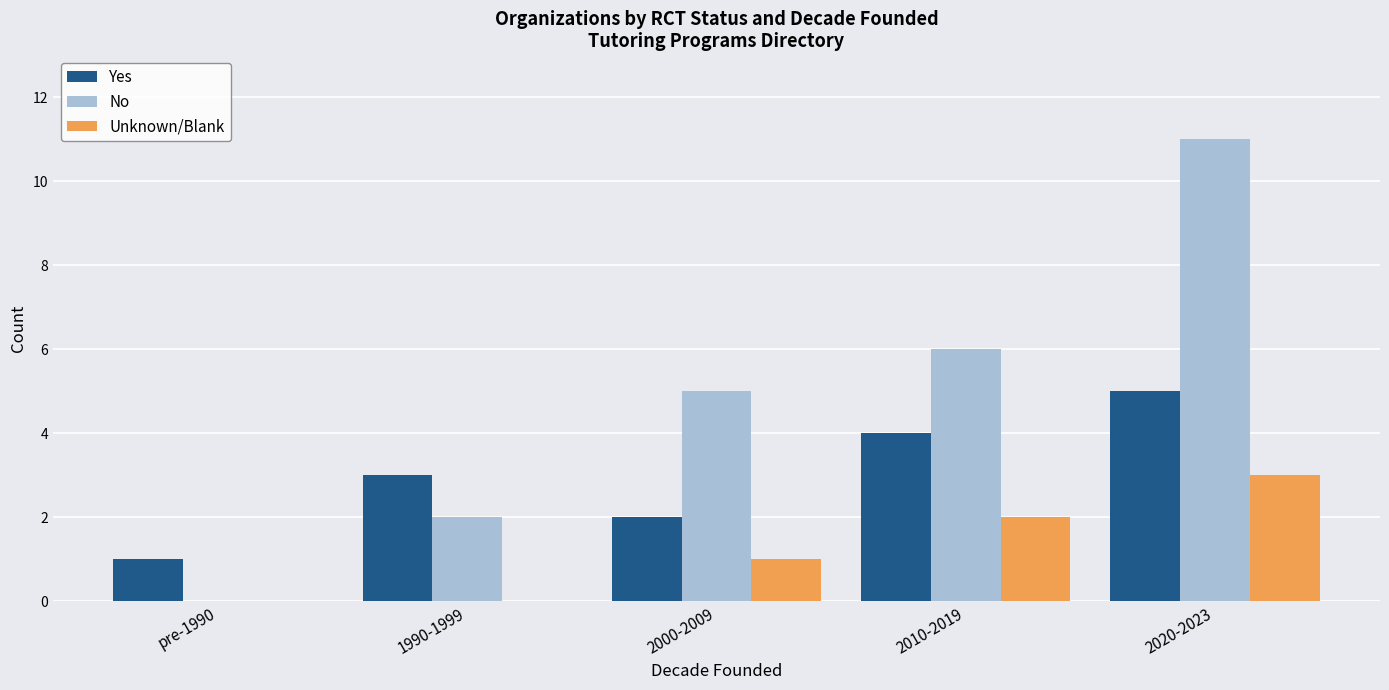

At which label does No reach its peak?

2020-2023